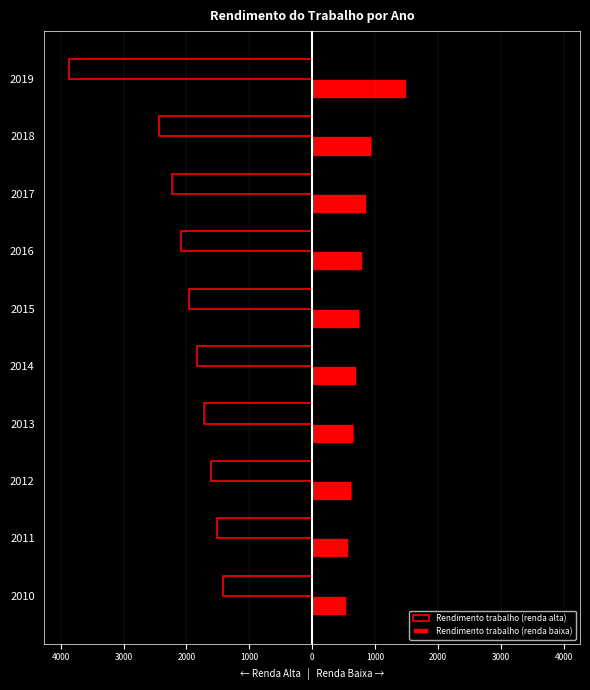

Reading left to right, list all the values displayed in this chart.

Rendimento trabalho (renda alta): -1416.5	-1511.0	-1611.8	-1719.4	-1834.1	-1956.5	-2087.0	-2226.3	-2438.9	-3870.5
Rendimento trabalho (renda baixa): 551.8	588.7	627.9	669.8	714.5	762.2	813.1	867.3	950.1	1507.8